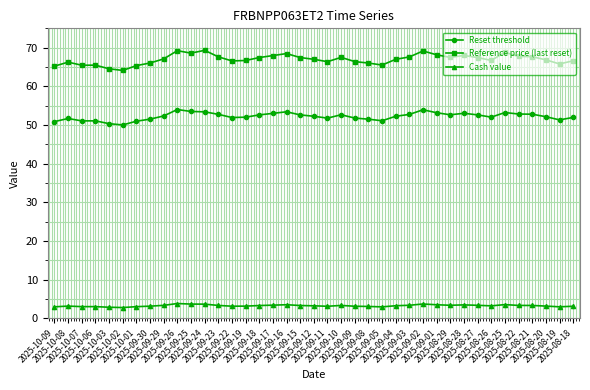

True or false: Cash value and Reset threshold cross at least once.

False